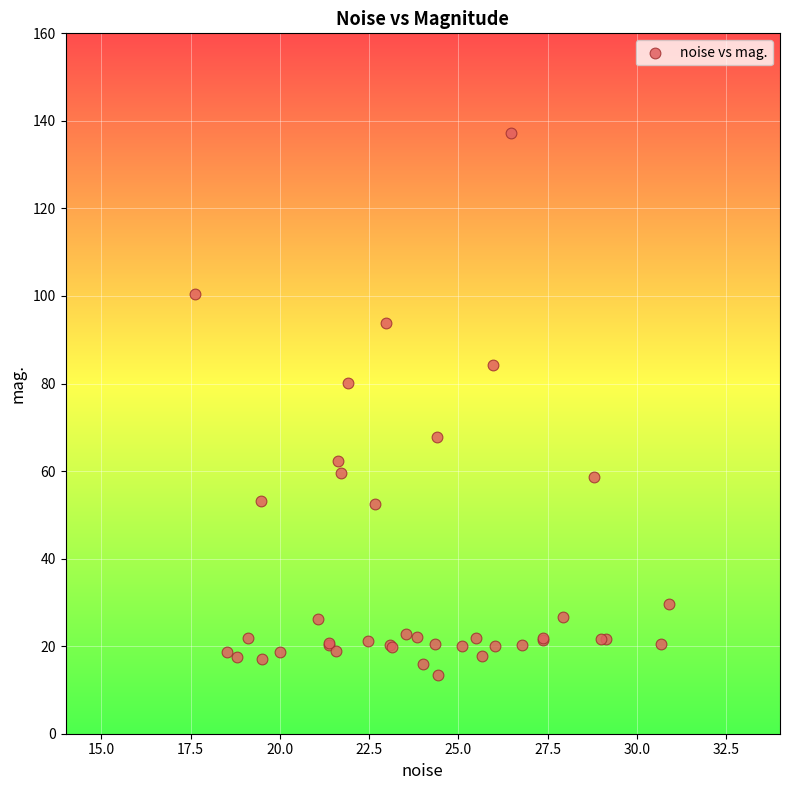

What Y value in the scatter plot is closest to 75?

80.0